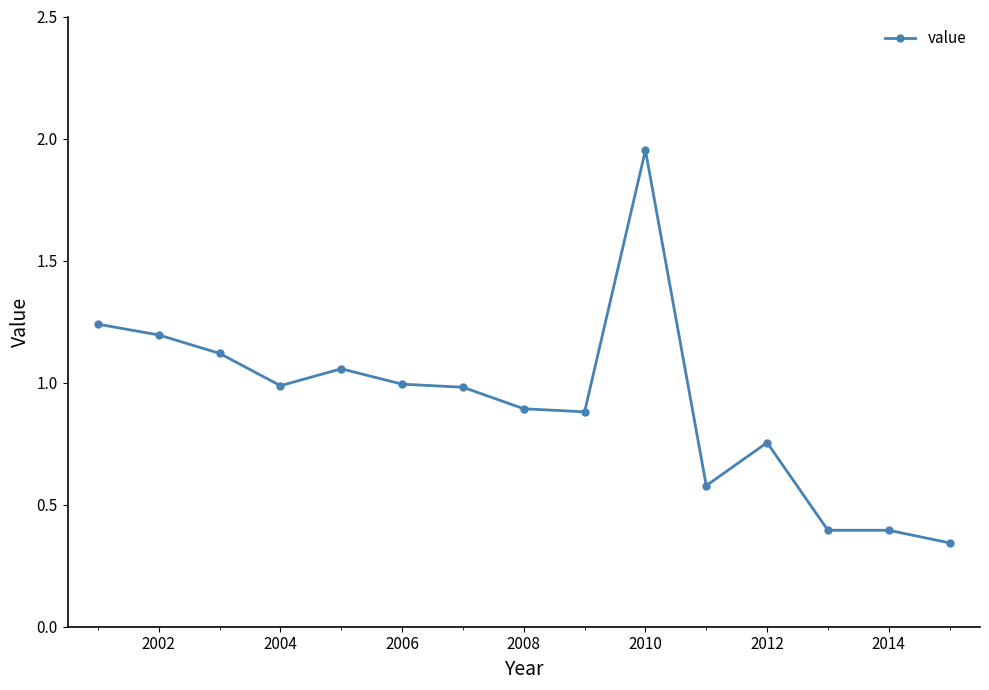

What is the average value?

0.9